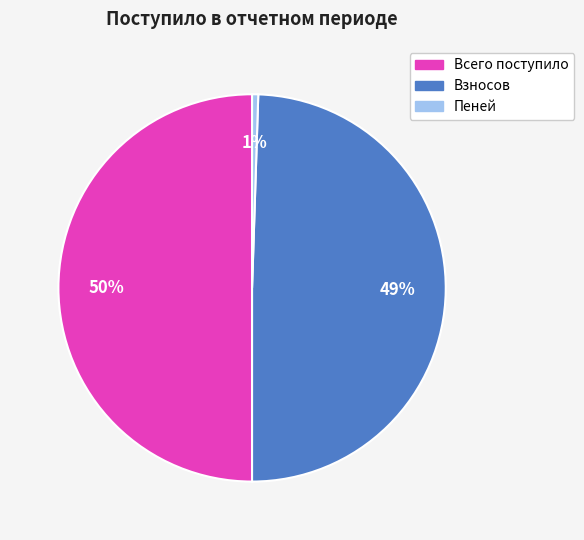

Combined, do Всего поступило and Пеней account for over 50%?

Yes